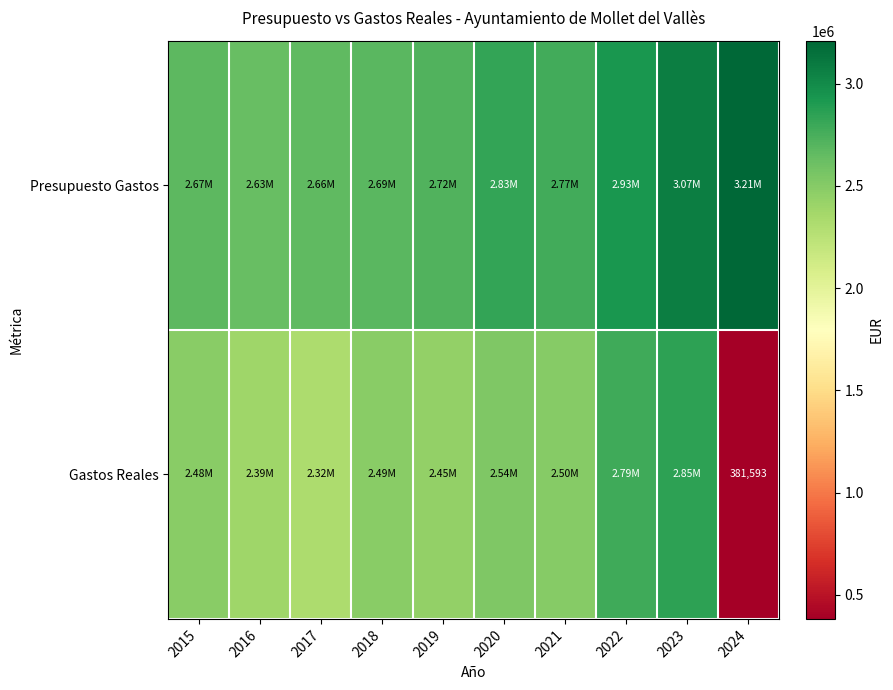

At 2017, list the series in order from largest to smallest.

Presupuesto Gastos, Gastos Reales